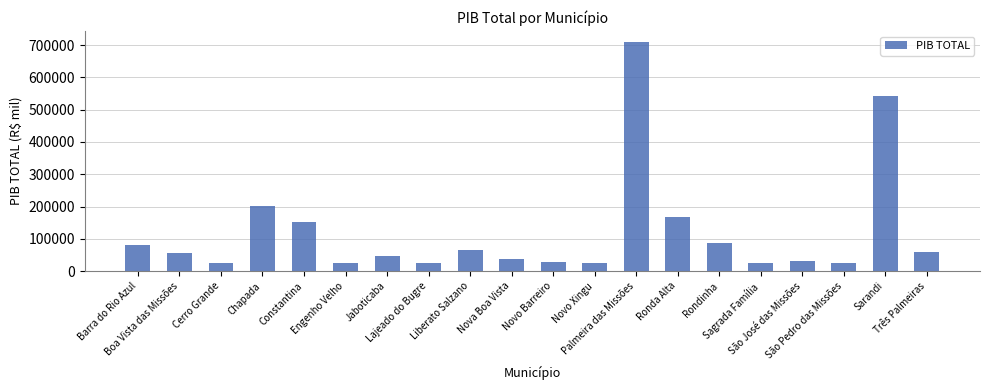

What value does the data have at Ronda Alta?

167154.6